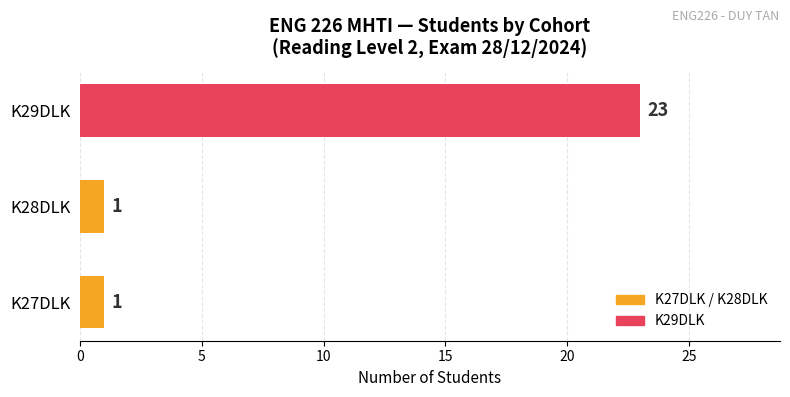

Which label corresponds to the largest value in the chart?

K29DLK